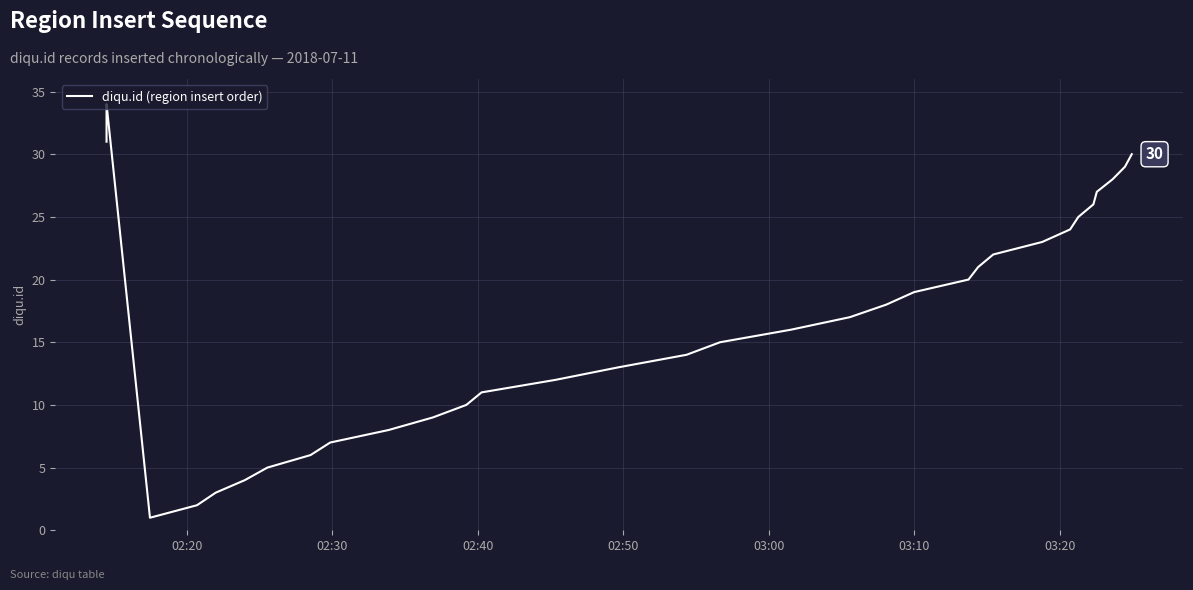

Does the chart have visible grid lines?

Yes